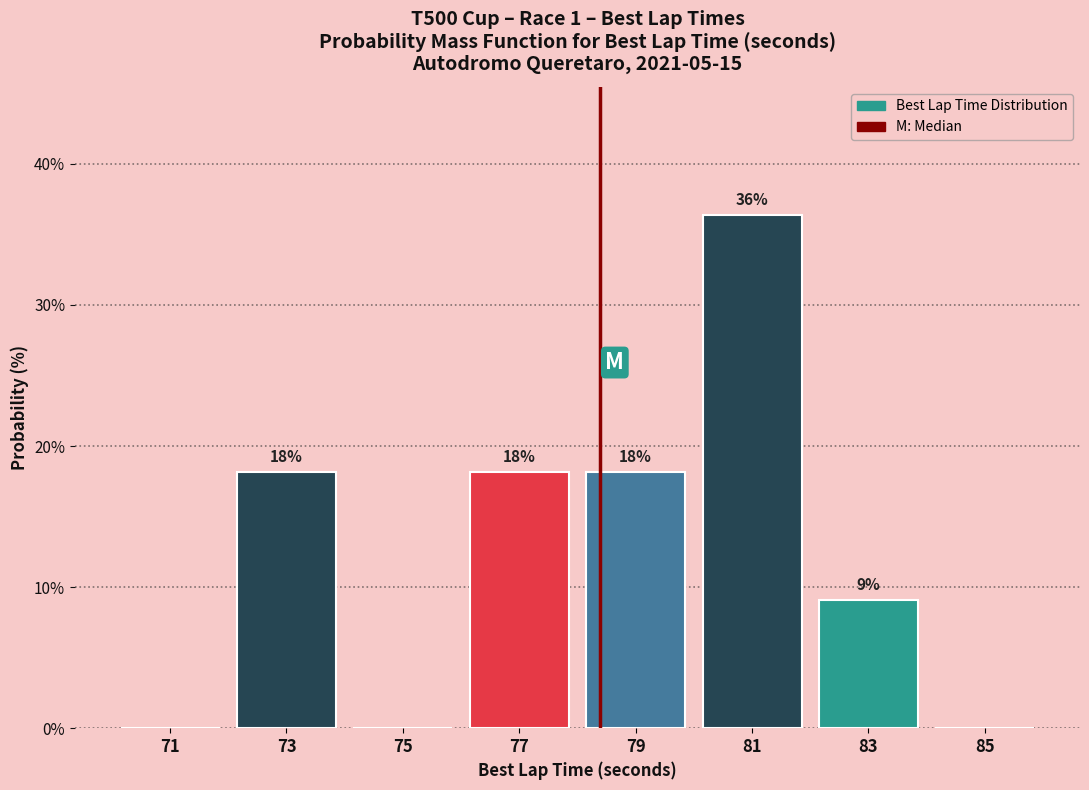

Are the bars horizontal?

No